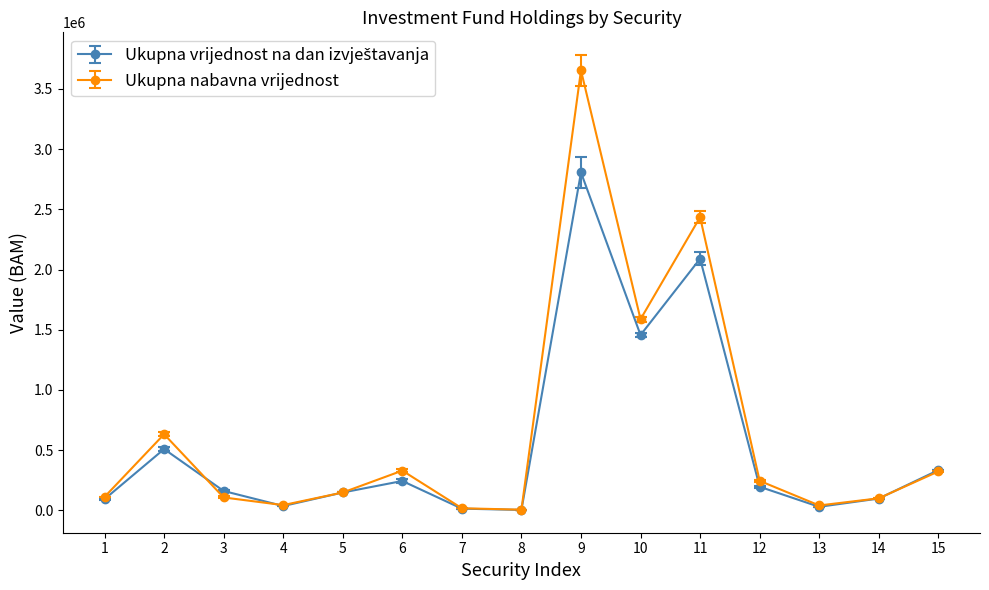

At how many categories does at least one series exceed 2505644?

1